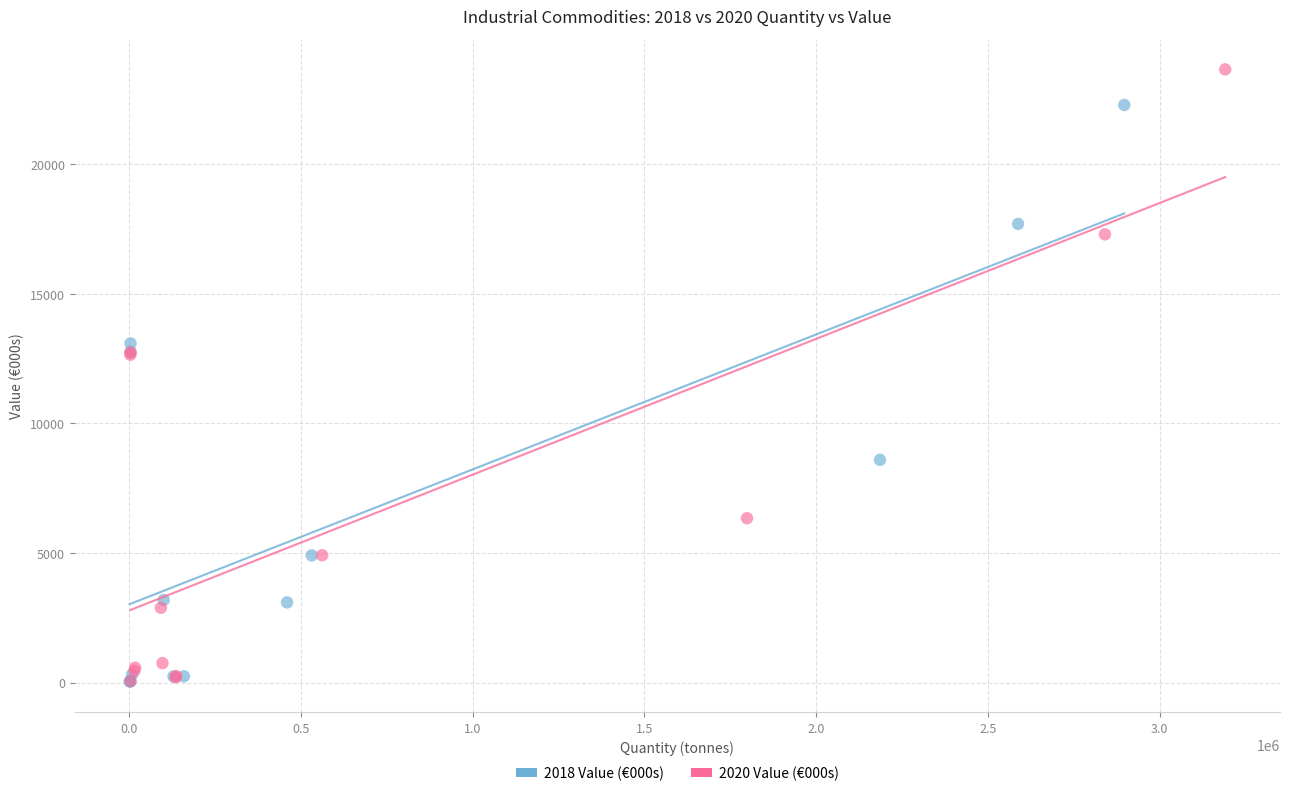

Which series has the widest spread of Y values?

2020 Value (€000s)